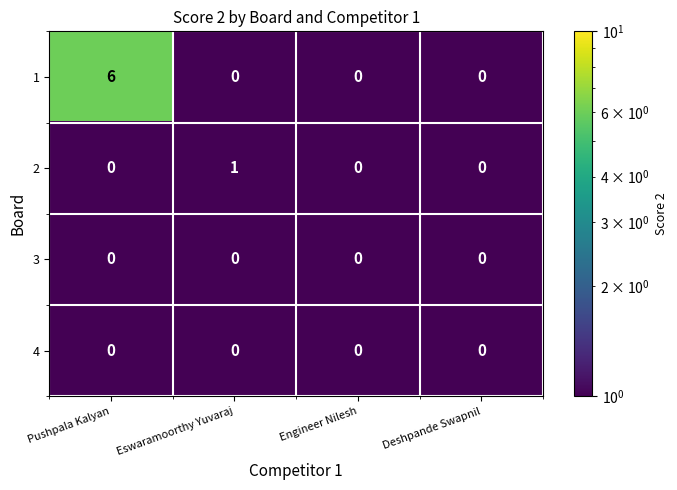

Reading right to left, transcribe all the data shown in this chart.

1: 0	0	0	6
2: 0	0	1	0
3: 0	0	0	0
4: 0	0	0	0